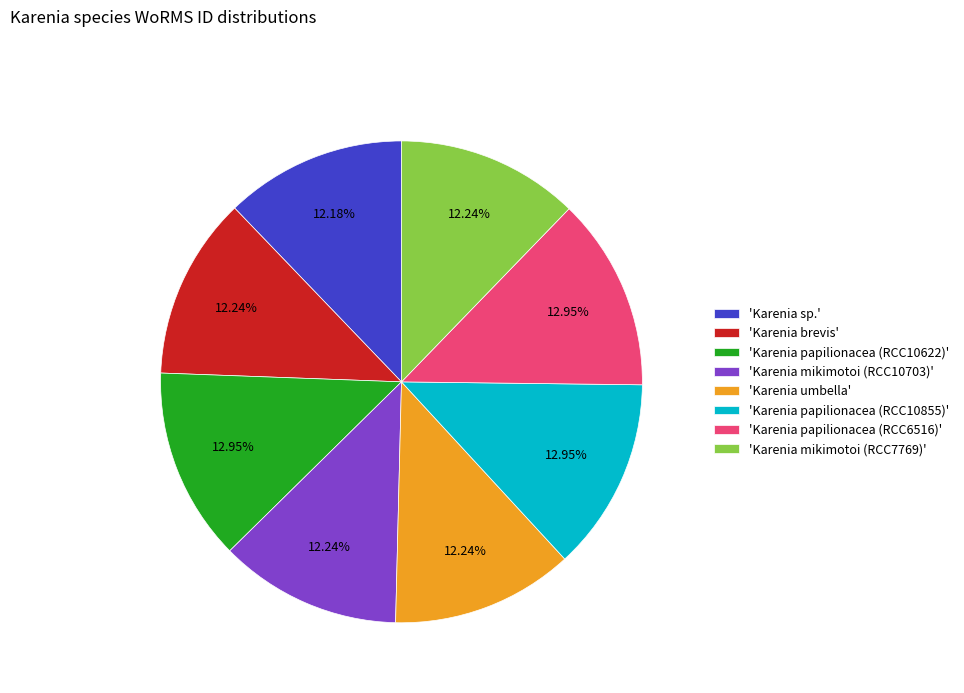

How many segments does this pie chart have?

8